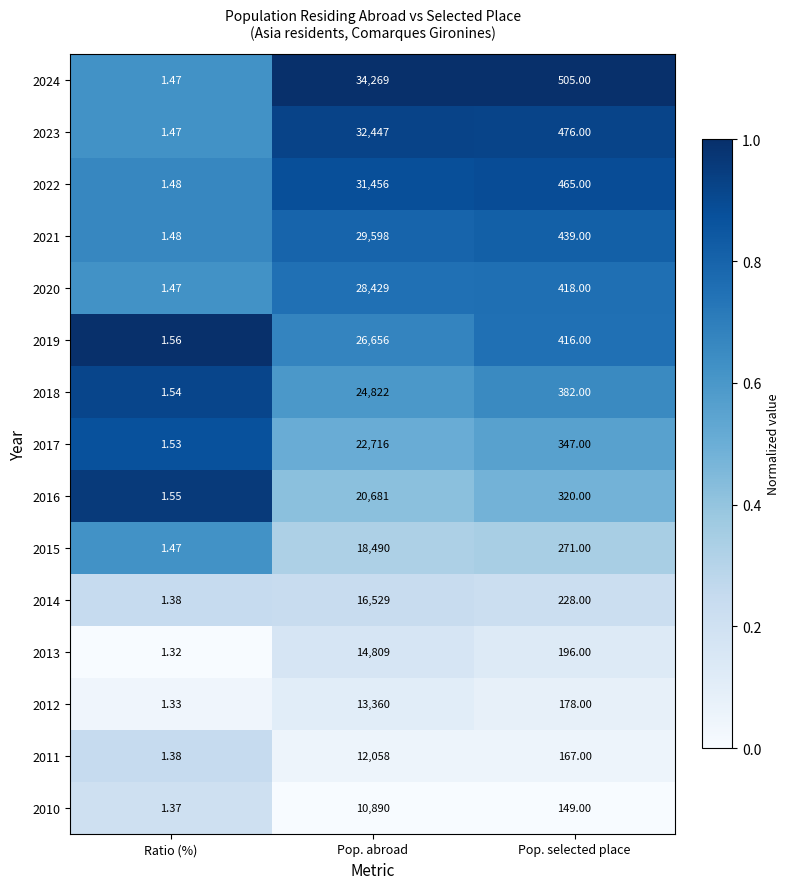

Rank the categories by 2023 value from lowest to highest.

Ratio (%), Pop. selected place, Pop. abroad